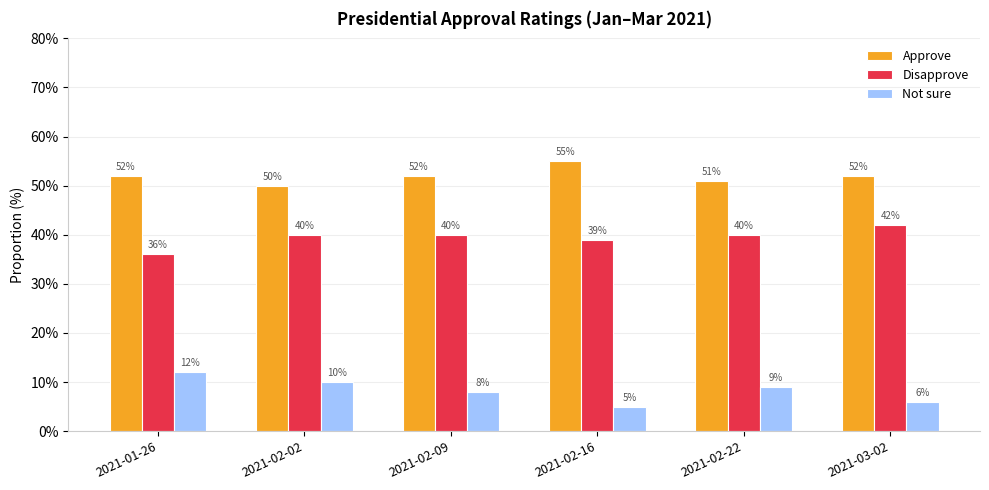

List the series in order of their peak value, lowest first.

Not sure, Disapprove, Approve